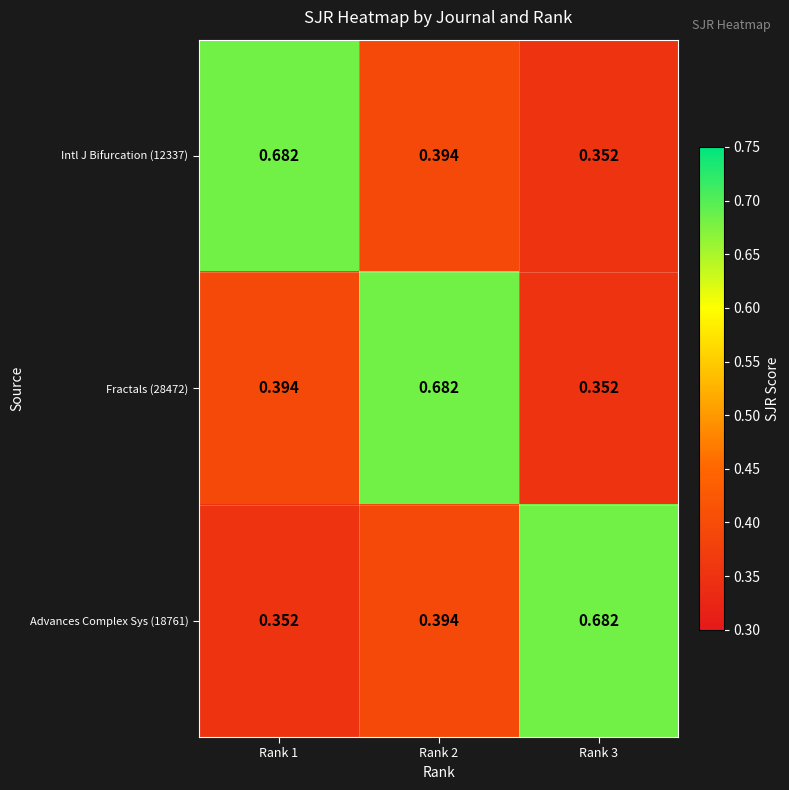

Is the value of Intl J Bifurcation (12337) at Rank 3 greater than the value of Fractals (28472) at Rank 1?

No